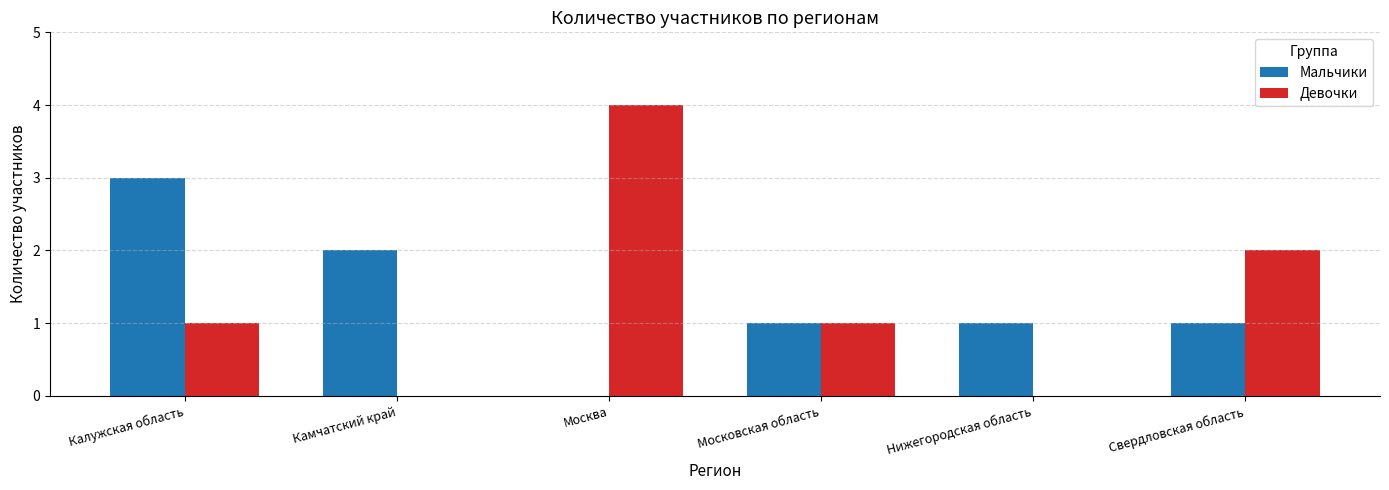

Reading right to left, list all the values displayed in this chart.

Мальчики: Свердловская область=1	Нижегородская область=1	Московская область=1	Москва=0	Камчатский край=2	Калужская область=3
Девочки: Свердловская область=2	Нижегородская область=0	Московская область=1	Москва=4	Камчатский край=0	Калужская область=1